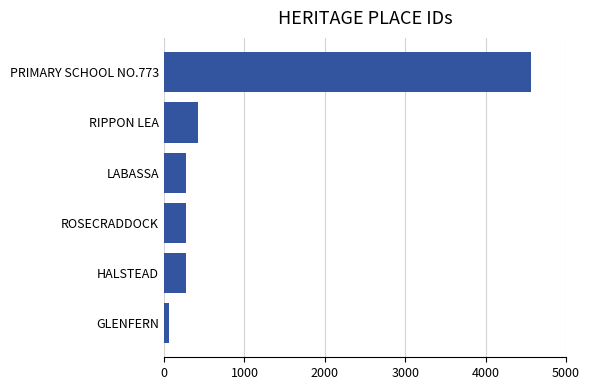

What is the average value?

980